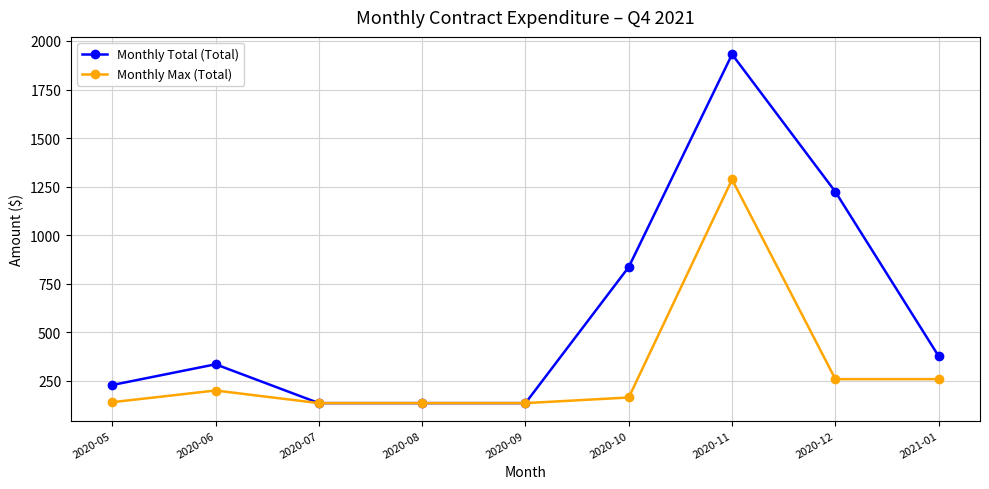

Rank the series by their average value, from highest to lowest.

Monthly Total (Total), Monthly Max (Total)